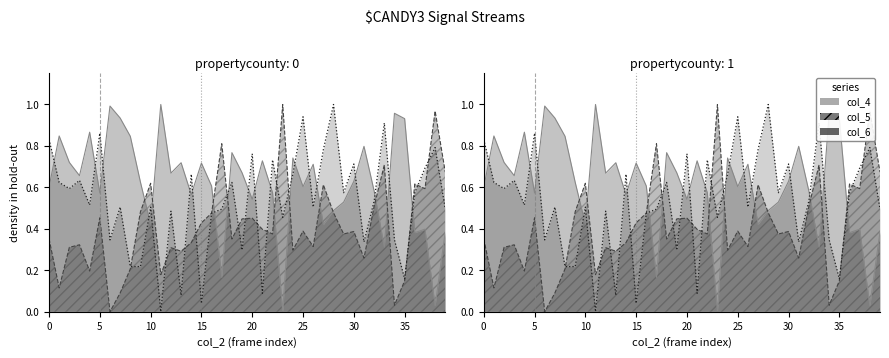

After their last crossing, which series has the higher values: col_5 or col_6?

col_5